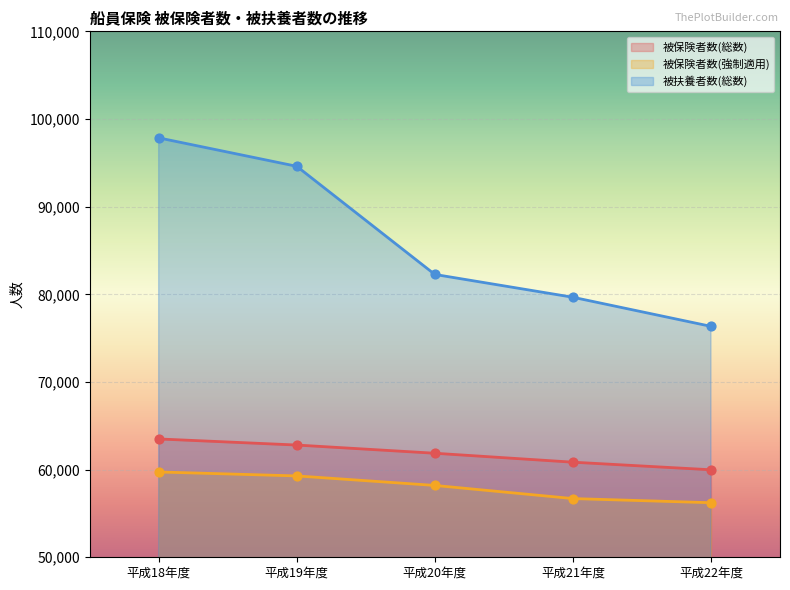

Which series has the largest total across all categories?

被扶養者数(総数)